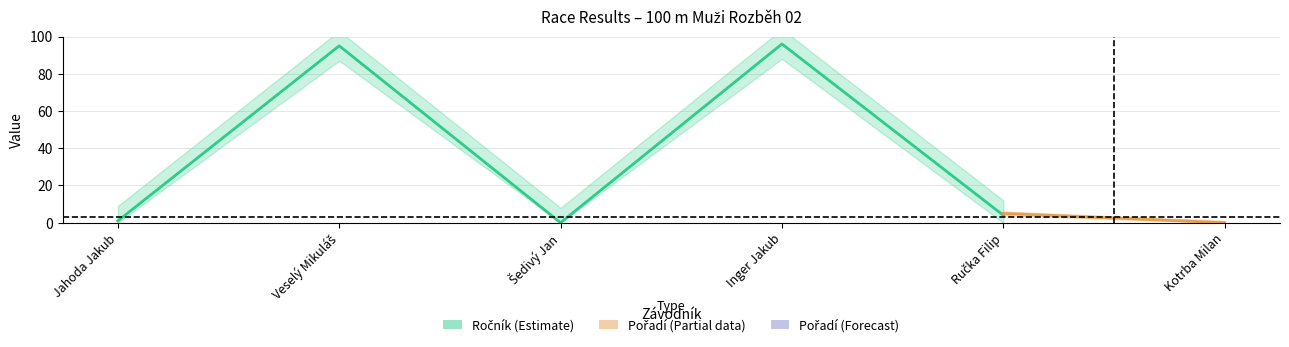

What is the difference between the maximum and minimum values in the Pořadí series?

5